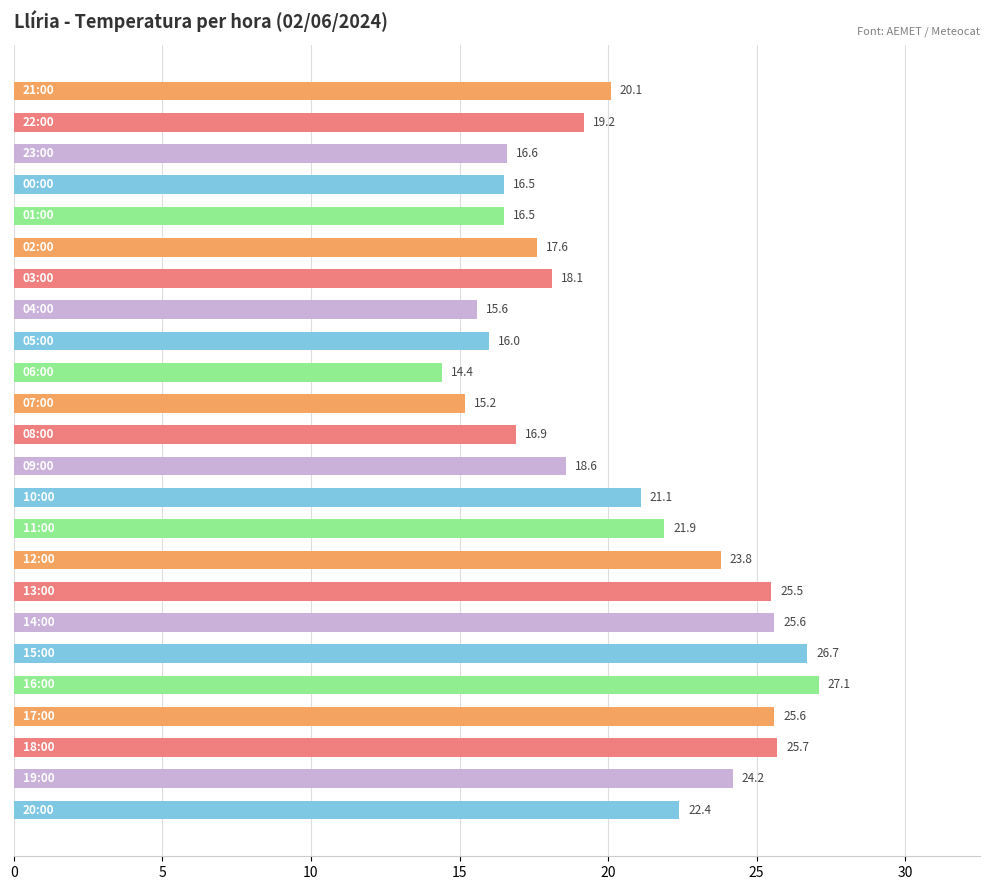

How many bars are there in total?

24